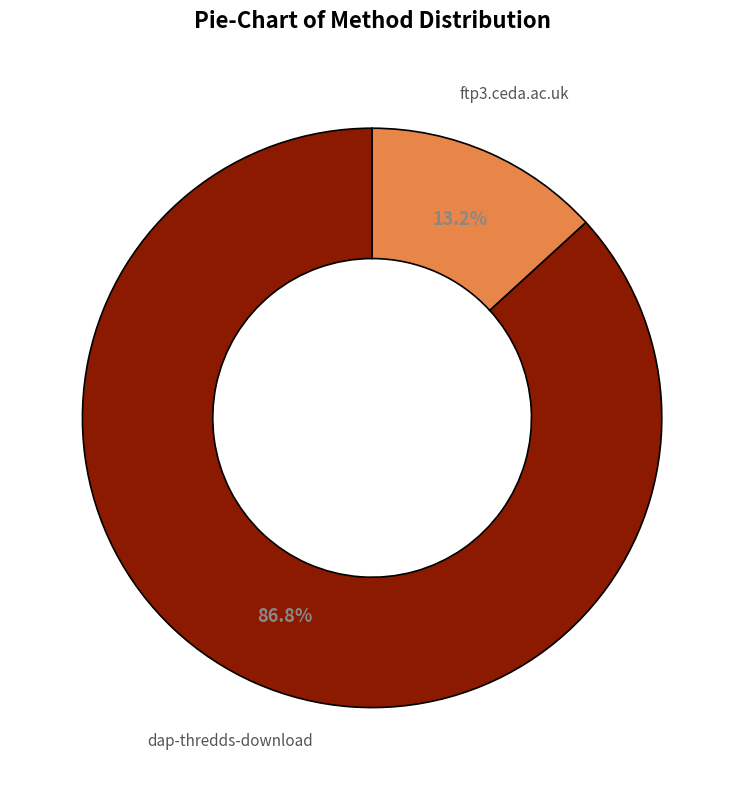

Which slice is the smallest?

ftp3.ceda.ac.uk